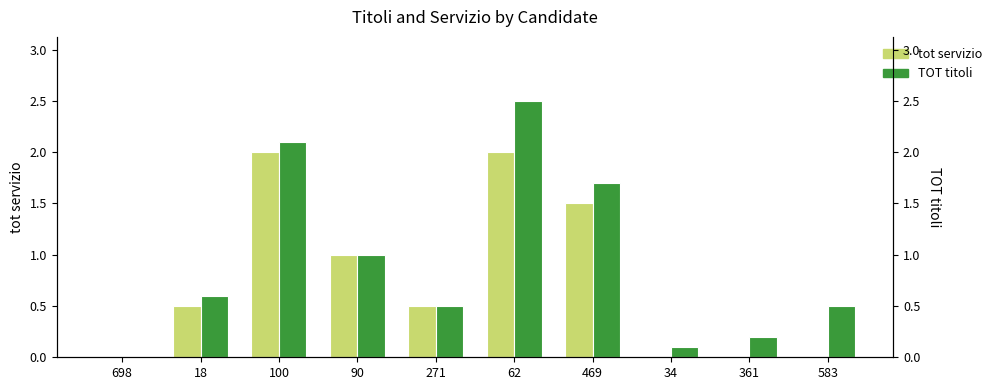

What position from the right is 583?

1